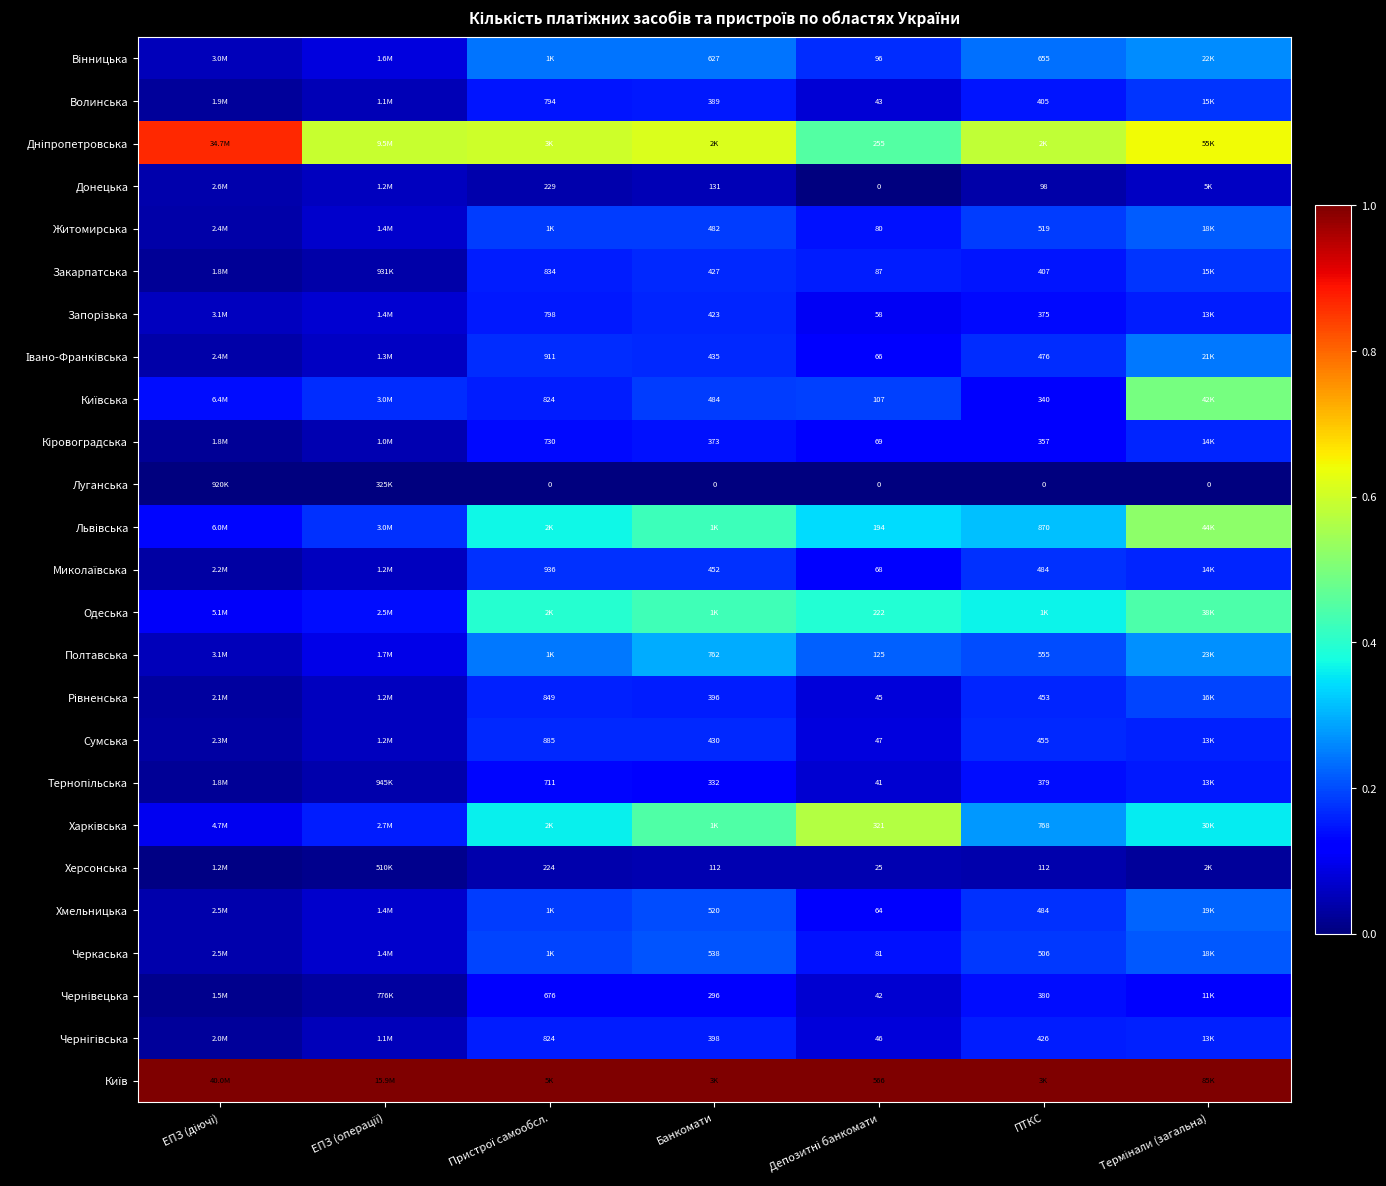

Which category has the highest value in the Хмельницька series?

Термінали (загальна)